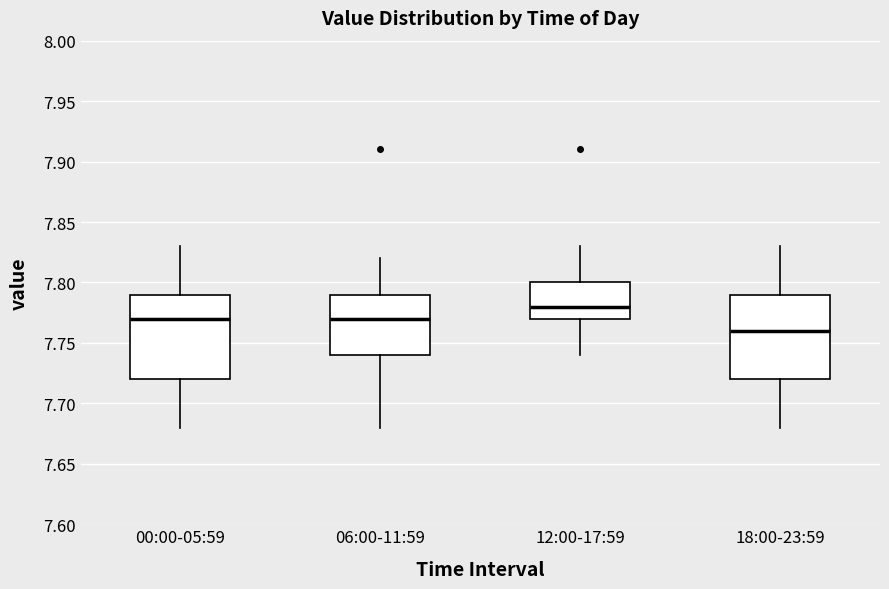

Reading left to right, transcribe this box plot: for each box, give where its median line is, the range the box spans, and where its two whiskers end, as read against the y-axis. The values are not printed on the chart, so give them approximately, as read against the axis.

00:00-05:59: median 7.77, box 7.72 to 7.79, whiskers 7.68 to 7.83
06:00-11:59: median 7.77, box 7.74 to 7.79, whiskers 7.68 to 7.82
12:00-17:59: median 7.78, box 7.77 to 7.80, whiskers 7.74 to 7.83
18:00-23:59: median 7.76, box 7.72 to 7.79, whiskers 7.68 to 7.83